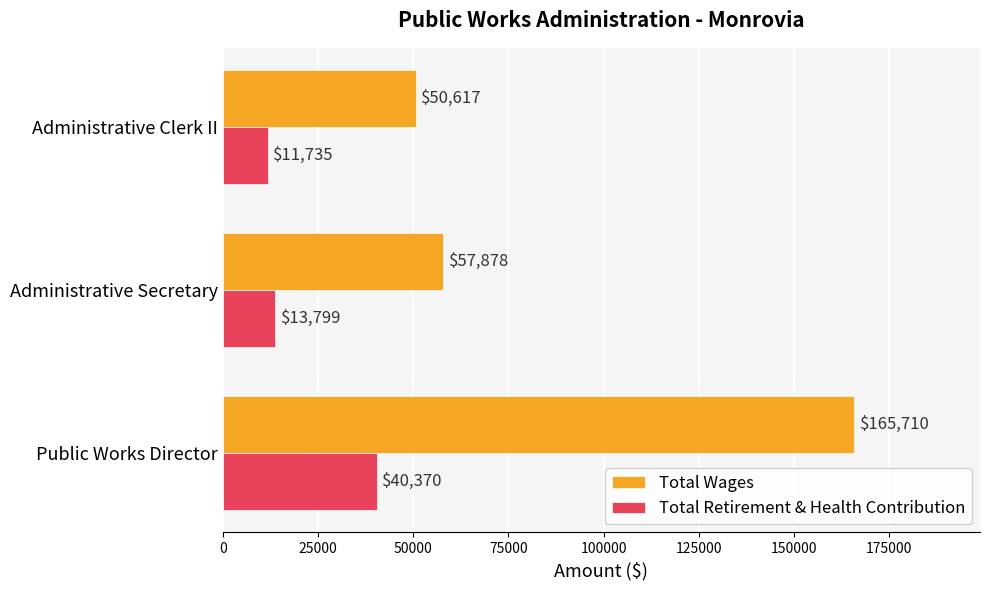

What is the average value of the Total Retirement & Health Contribution series?

21968